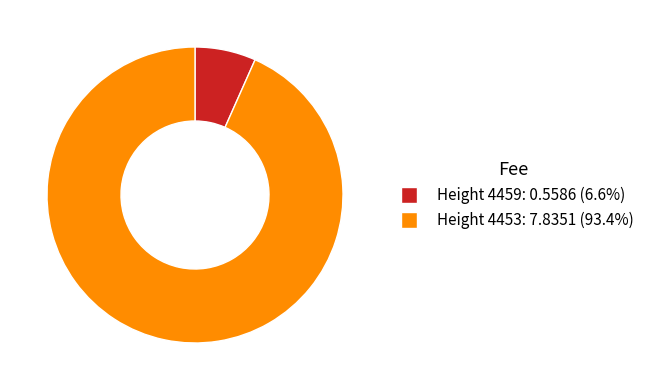

Does any single category account for the majority?

Yes